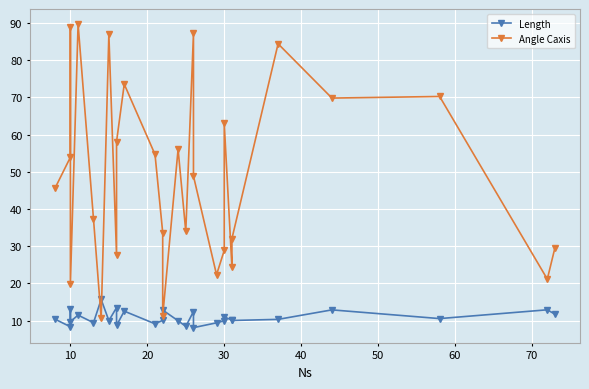

True or false: Angle Caxis has a value of 36.5 at 21.

False